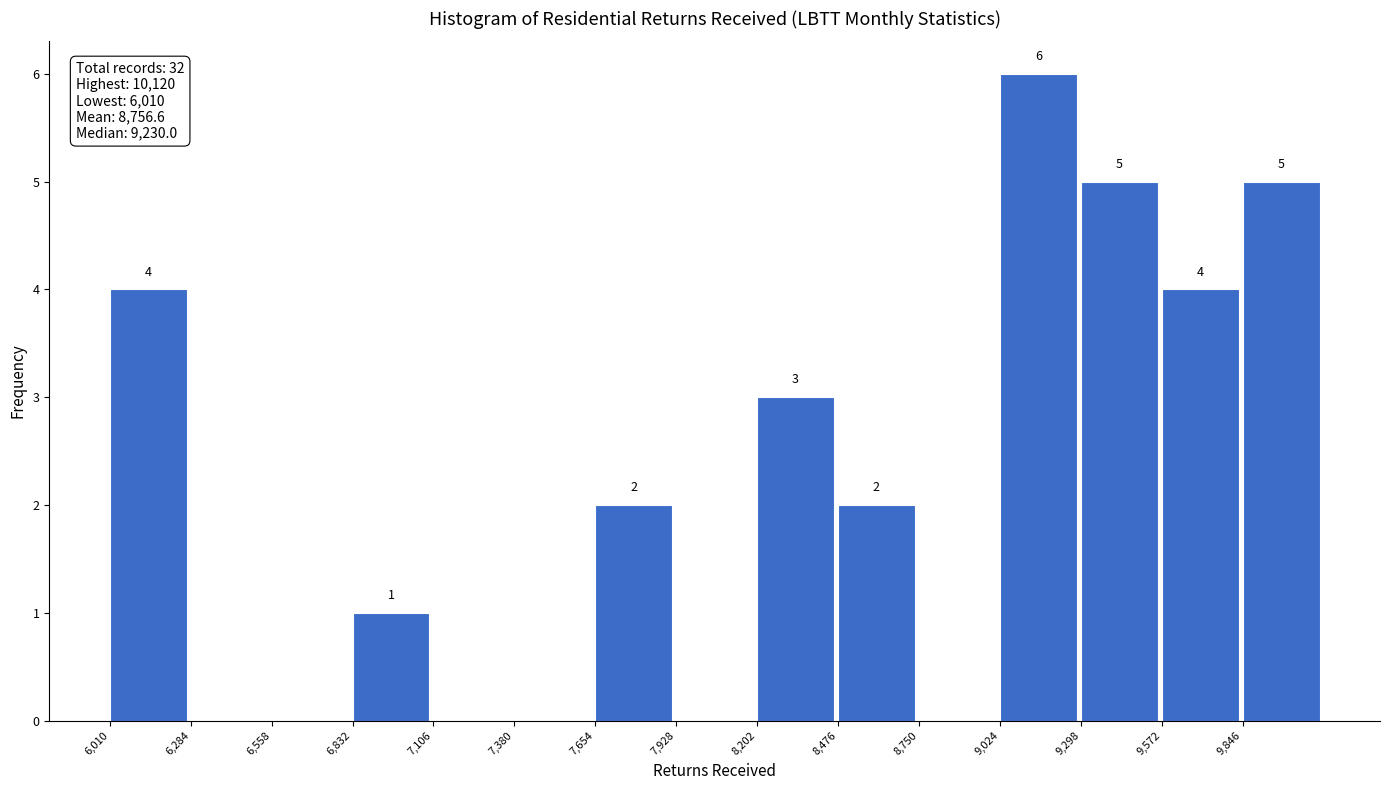

Which range on the x-axis has the tallest bar?

9000 to 9300